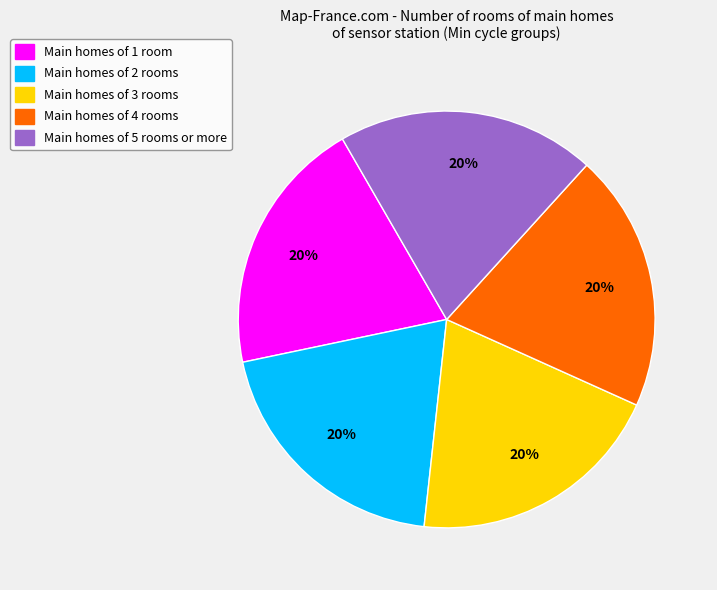

Is it true that Main homes of 4 rooms is 20% of the pie?

True